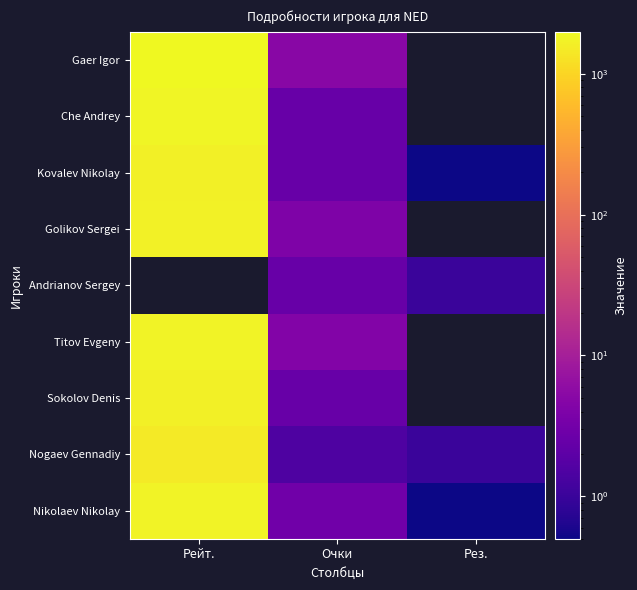

At which category is the sum across all series the highest?

Рейт.